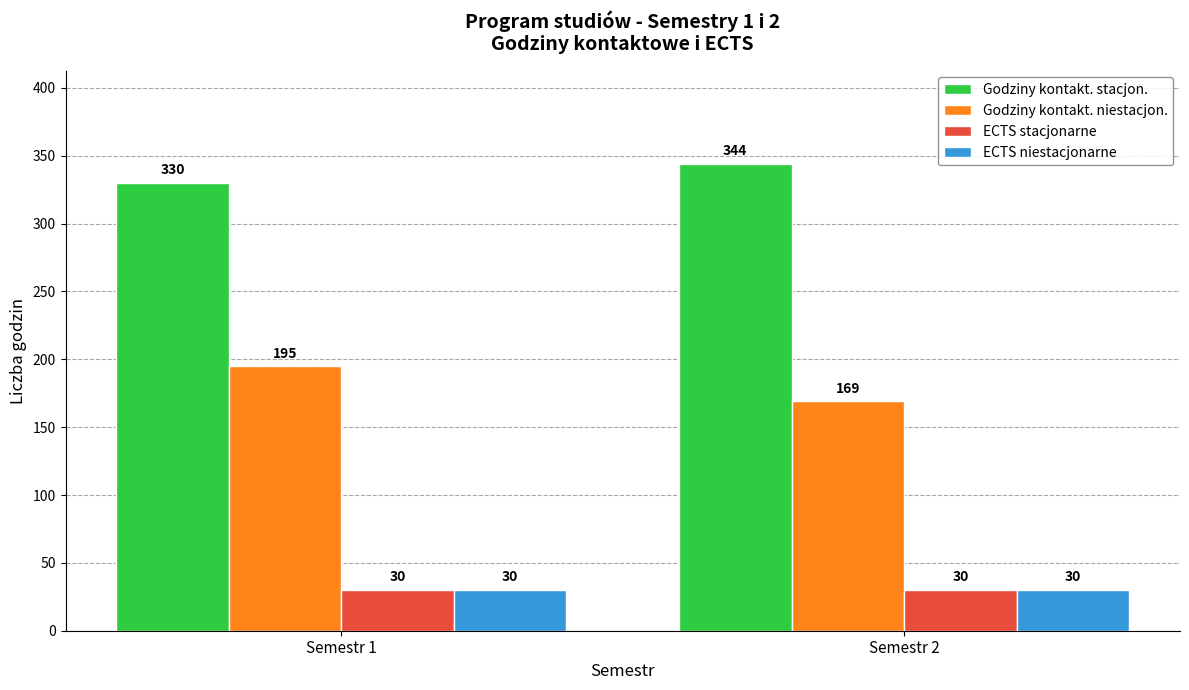

What is the difference between the Godziny kontakt. niestacjon. values at Semestr 1 and Semestr 2?

26